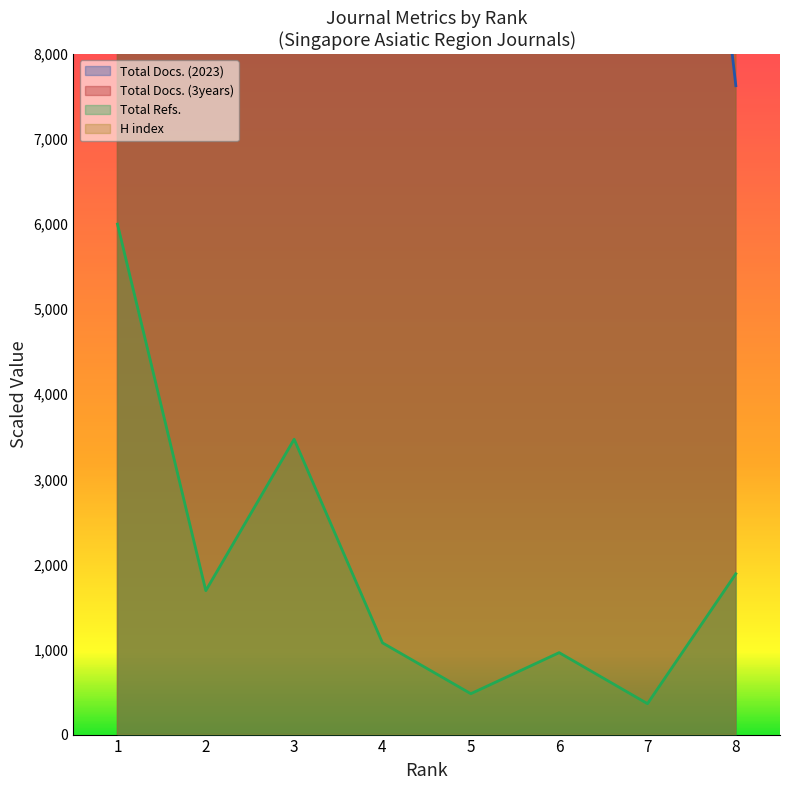

What is the sum of all Total Docs. (2023) values?

671186.4